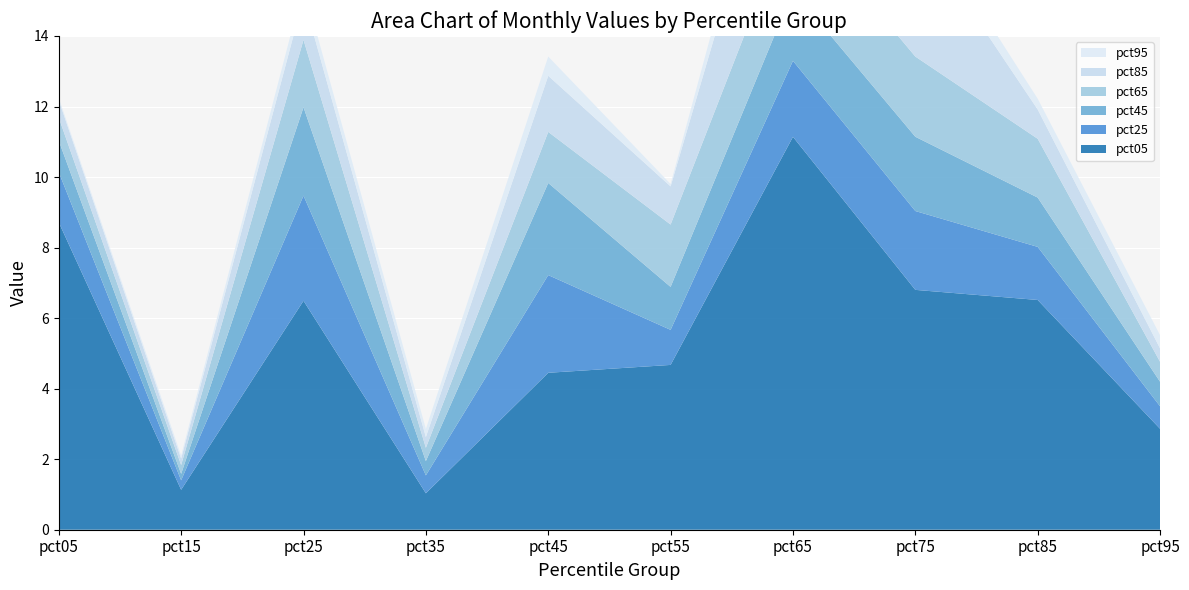

Reading left to right, extract all data points from this chart.

pct05: 8.7	1.1	6.5	1.0	4.5	4.7	11.1	6.8	6.5	2.9
pct25: 1.4	0.3	3.0	0.5	2.8	1.0	2.2	2.2	1.5	0.6
pct45: 0.9	0.2	2.5	0.4	2.6	1.2	2.0	2.1	1.4	0.7
pct65: 0.7	0.2	1.9	0.4	1.4	1.8	2.3	2.3	1.7	0.6
pct85: 0.5	0.2	1.2	0.3	1.6	1.1	4.0	3.7	0.8	0.4
pct95: 0.1	0.1	0.4	0.2	0.5	0.1	1.1	0.6	0.3	0.4